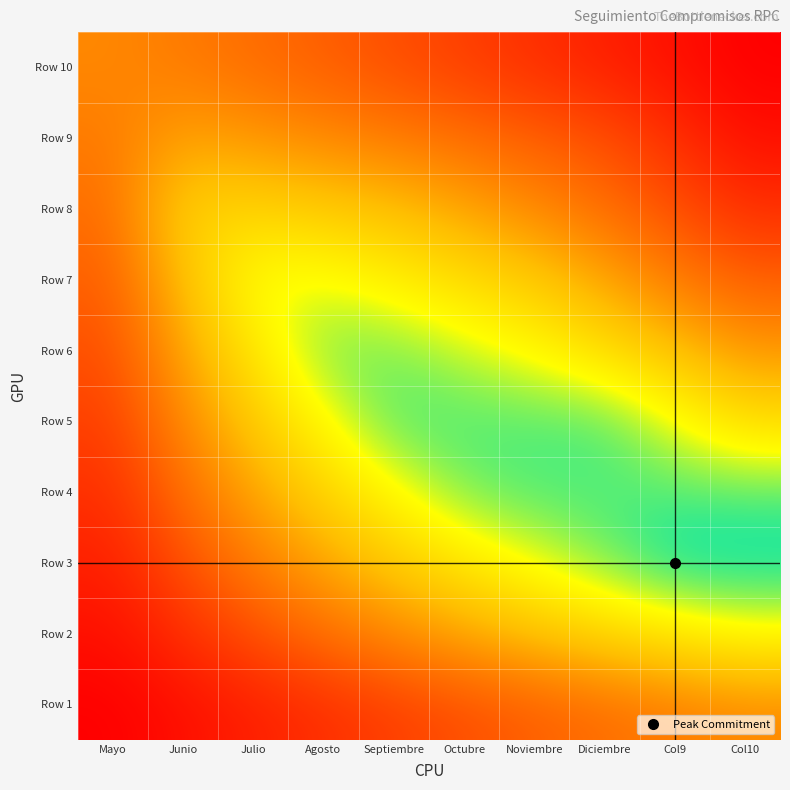

Reading left to right, what are all the values shown in this chart?

Row 1: Mayo=1	Junio=2	Julio=3	Agosto=4	Septiembre=5	Octubre=6	Noviembre=7	Diciembre=8	Col9=9	Col10=10
Row 2: Mayo=2	Junio=4	Julio=6	Agosto=8	Septiembre=10	Octubre=12	Noviembre=14	Diciembre=16	Col9=18	Col10=20
Row 3: Mayo=3	Junio=6	Julio=9	Agosto=12	Septiembre=15	Octubre=18	Noviembre=21	Diciembre=24	Col9=27	Col10=27
Row 4: Mayo=4	Junio=8	Julio=12	Agosto=16	Septiembre=20	Octubre=24	Noviembre=25	Diciembre=25	Col9=25	Col10=25
Row 5: Mayo=5	Junio=10	Julio=15	Agosto=20	Septiembre=25	Octubre=25	Noviembre=25	Diciembre=25	Col9=21	Col10=17
Row 6: Mayo=6	Junio=12	Julio=18	Agosto=24	Septiembre=24	Octubre=22	Noviembre=20	Diciembre=17	Col9=14	Col10=11
Row 7: Mayo=7	Junio=14	Julio=21	Agosto=21	Septiembre=19	Octubre=17	Noviembre=15	Diciembre=12	Col9=9	Col10=7
Row 8: Mayo=8	Junio=16	Julio=16	Agosto=15	Septiembre=14	Octubre=12	Noviembre=10	Diciembre=8	Col9=6	Col10=4
Row 9: Mayo=9	Junio=12	Julio=11	Agosto=10	Septiembre=9	Octubre=8	Noviembre=7	Diciembre=6	Col9=4	Col10=2
Row 10: Mayo=10	Junio=9	Julio=8	Agosto=7	Septiembre=6	Octubre=5	Noviembre=4	Diciembre=3	Col9=2	Col10=1